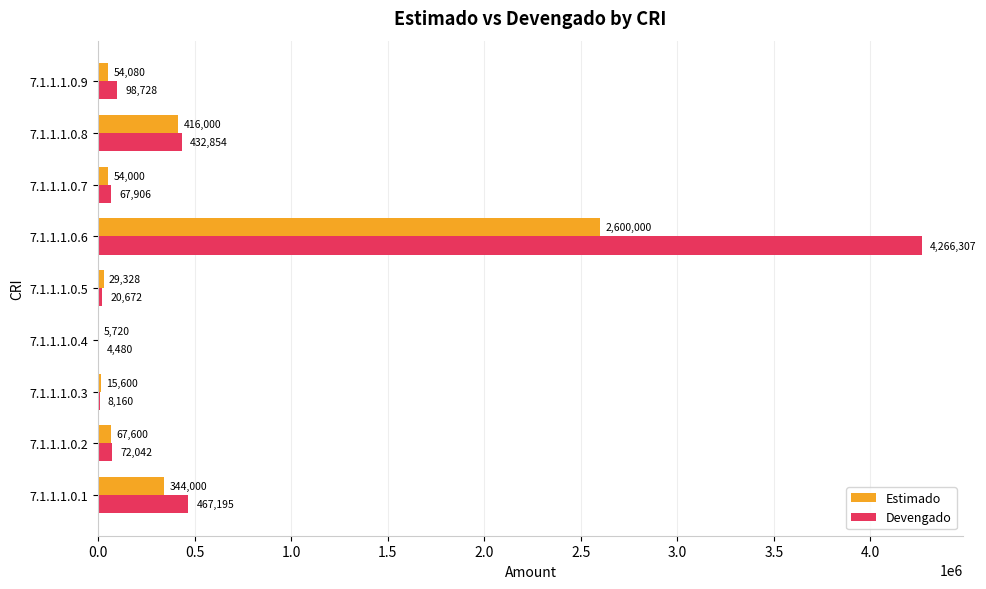

What is the maximum value for Estimado?

2600000.0